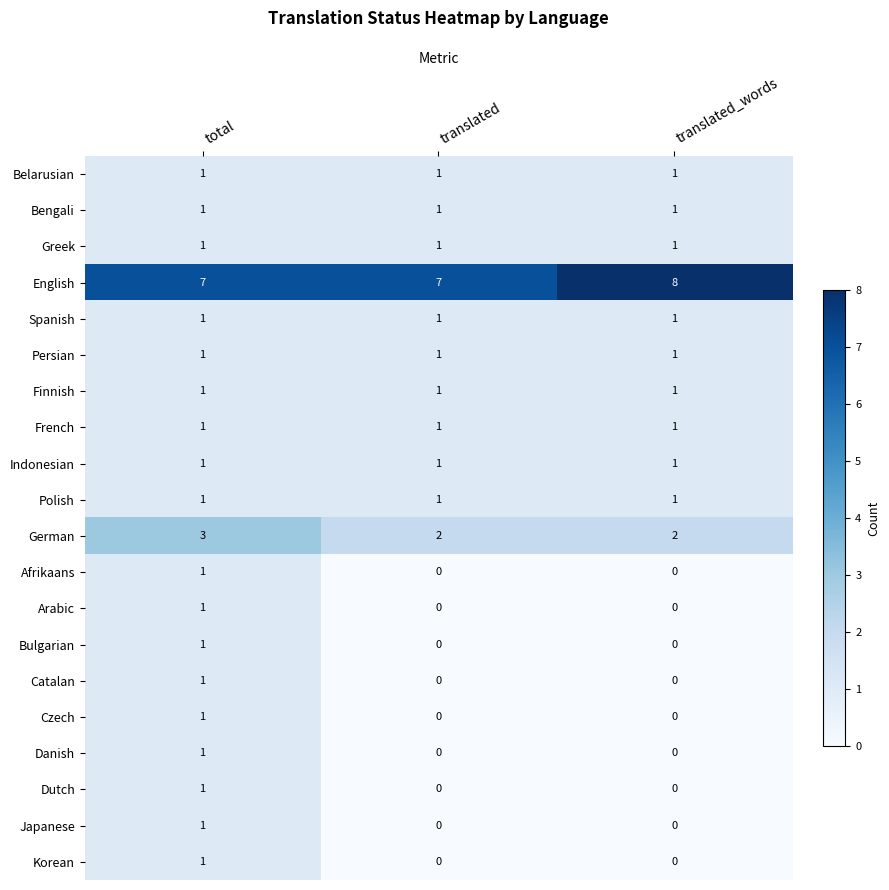

Which series has the largest total across all categories?

English